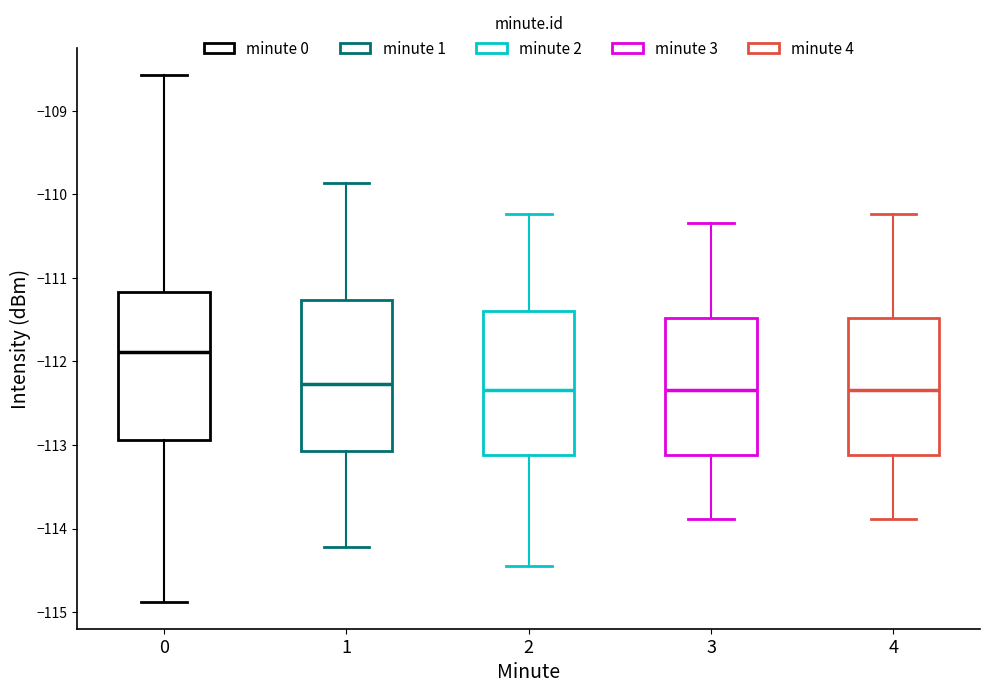

Reading left to right, read every box against the y-axis: the position of its median line, the range the box covers, and the ends of its whiskers. The values are not printed on the chart, so give them approximately, as read against the axis.

0: median -111.9, box -112.9 to -111.2, whiskers -114.9 to -108.6
1: median -112.3, box -113.1 to -111.3, whiskers -114.2 to -109.9
2: median -112.3, box -113.1 to -111.4, whiskers -114.4 to -110.2
3: median -112.3, box -113.1 to -111.5, whiskers -113.9 to -110.3
4: median -112.3, box -113.1 to -111.5, whiskers -113.9 to -110.2